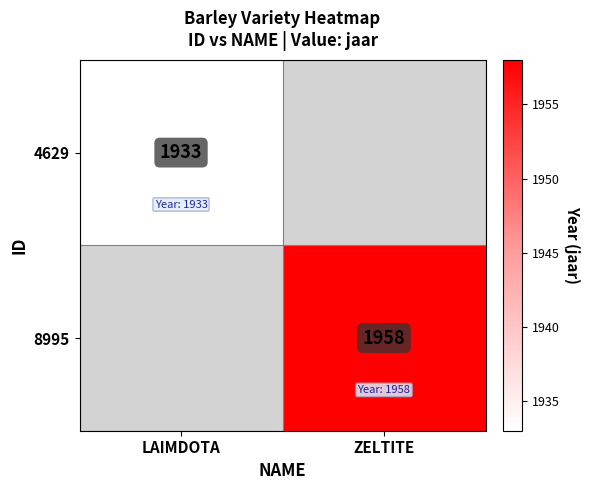

Is it true that 4629 equals 2927 at LAIMDOTA?

False